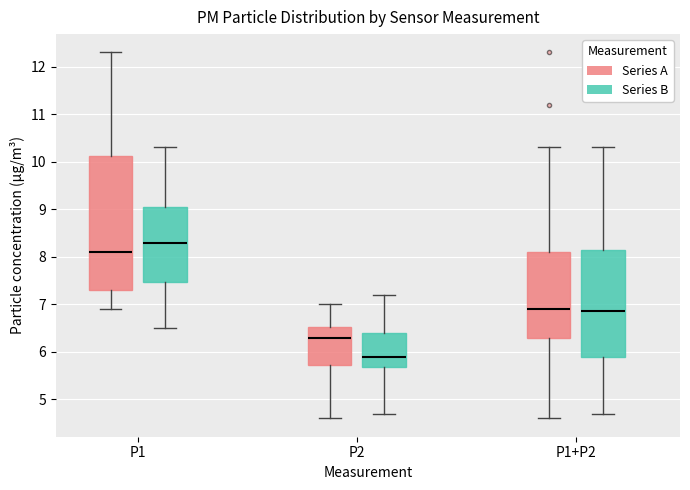

Reading left to right, transcribe this box plot: for each box, give where its median line is, the range the box spans, and where its two whiskers end, as read against the y-axis. The values are not printed on the chart, so give them approximately, as read against the axis.

P1 (Series A): median 8.1, box 7.3 to 10.1, whiskers 6.9 to 12.3
P1 (Series B): median 8.3, box 7.5 to 9.1, whiskers 6.5 to 10.3
P2 (Series A): median 6.3, box 5.7 to 6.5, whiskers 4.6 to 7.0
P2 (Series B): median 5.9, box 5.7 to 6.4, whiskers 4.7 to 7.2
P1+P2 (Series A): median 6.9, box 6.3 to 8.1, whiskers 4.6 to 10.3
P1+P2 (Series B): median 6.9, box 5.9 to 8.2, whiskers 4.7 to 10.3